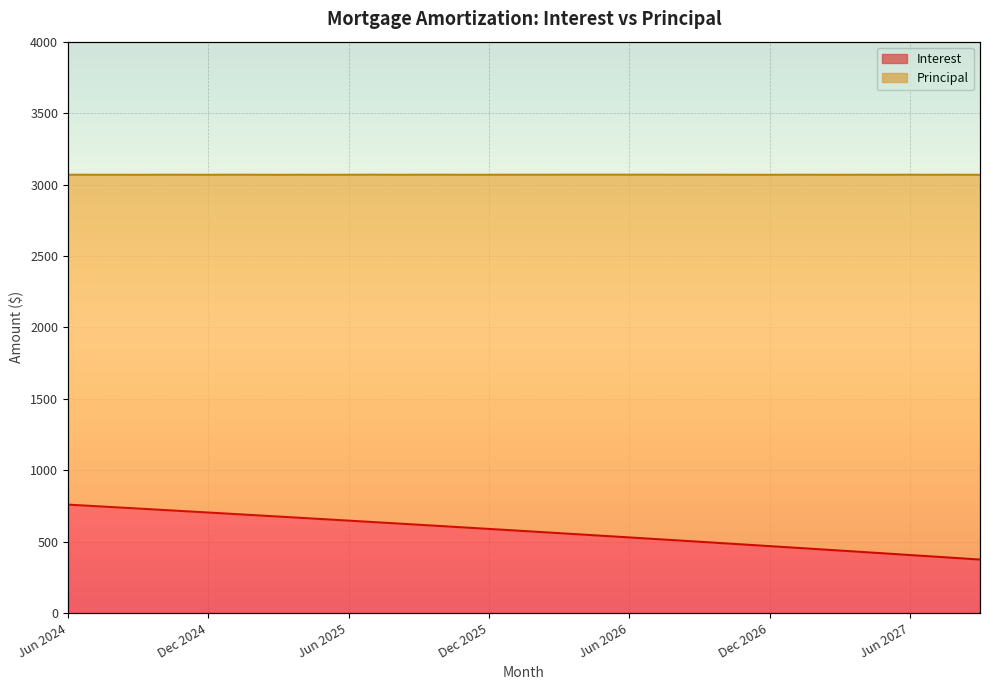

What is the value of the 2nd point from the left?

750.5